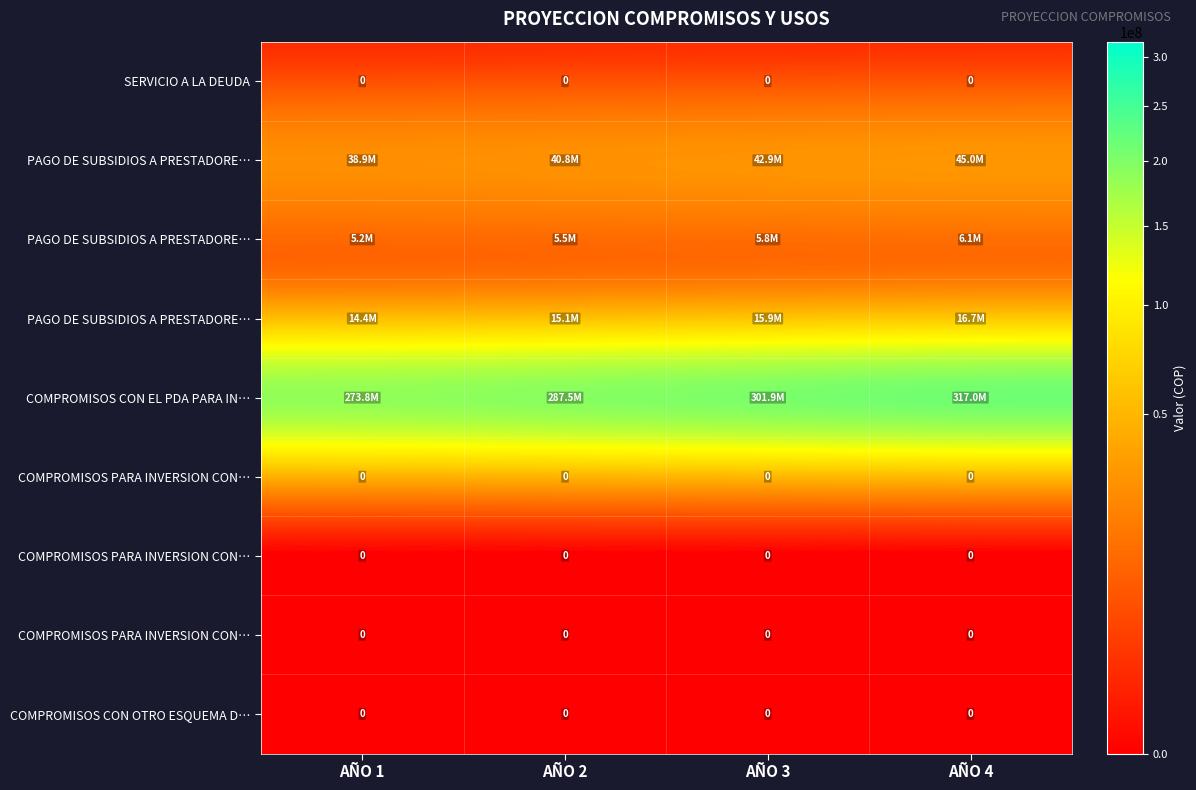

At how many categories does at least one series exceed 66423052?

4